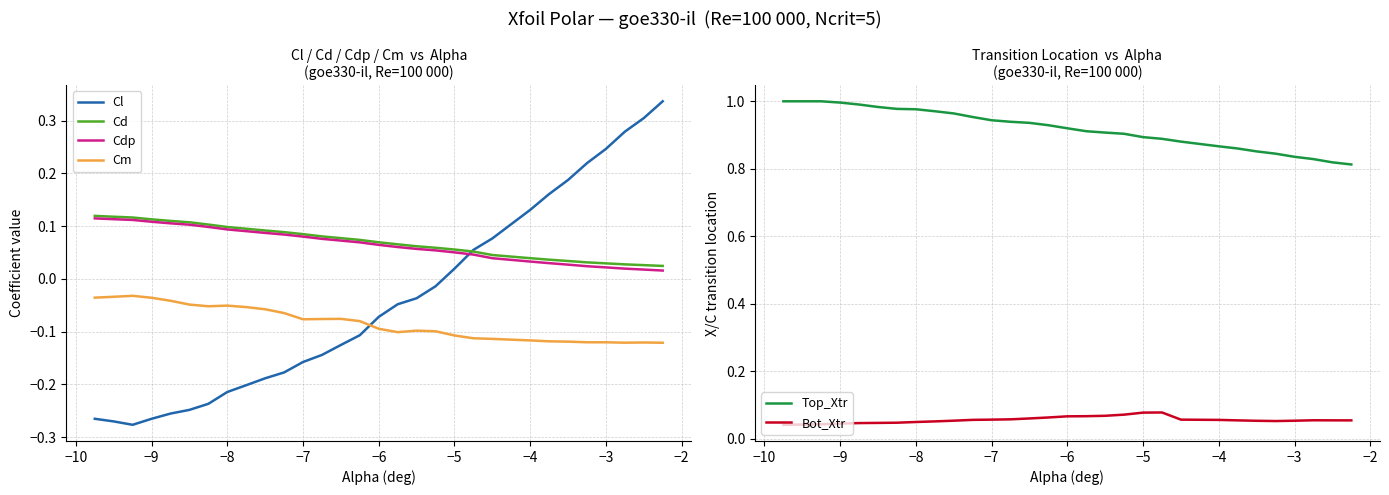

How many lines are shown in the chart?

6